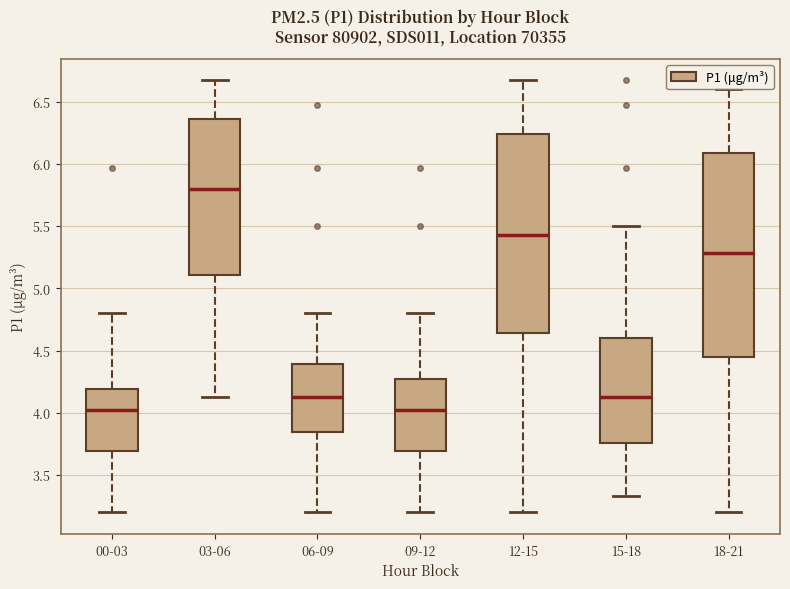

Reading left to right, transcribe this box plot: for each box, give where its median line is, the range the box spans, and where its two whiskers end, as read against the y-axis. The values are not printed on the chart, so give them approximately, as read against the axis.

00-03: median 4.05, box 3.70 to 4.20, whiskers 3.20 to 4.80
03-06: median 5.80, box 5.10 to 6.35, whiskers 4.15 to 6.65
06-09: median 4.15, box 3.85 to 4.40, whiskers 3.20 to 4.80
09-12: median 4.05, box 3.70 to 4.30, whiskers 3.20 to 4.80
12-15: median 5.45, box 4.65 to 6.25, whiskers 3.20 to 6.65
15-18: median 4.15, box 3.75 to 4.60, whiskers 3.35 to 5.50
18-21: median 5.30, box 4.45 to 6.10, whiskers 3.20 to 6.60